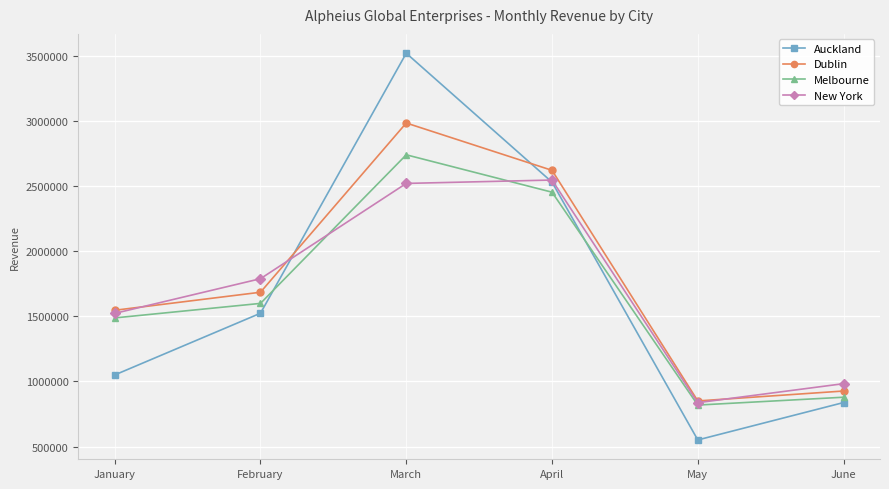

Reading left to right, extract all data points from this chart.

Auckland: 1050254	1524294	3521487	2531225	550998	838223
Dublin: 1547000	1685548	2985448	2621889	850554	926778
Melbourne: 1488369	1599854	2741221	2453999	818874	879114
New York: 1523124	1789552	2521447	2547441	837228	983225